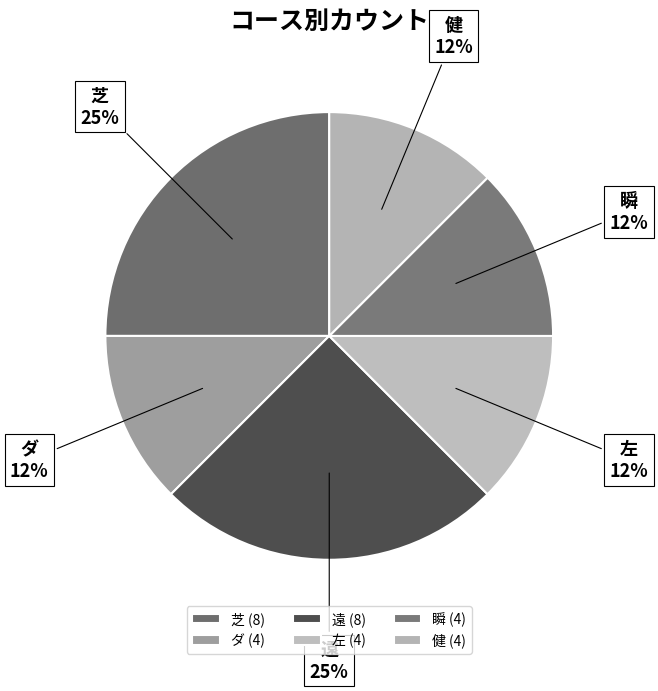

How many slices are in this pie chart?

6